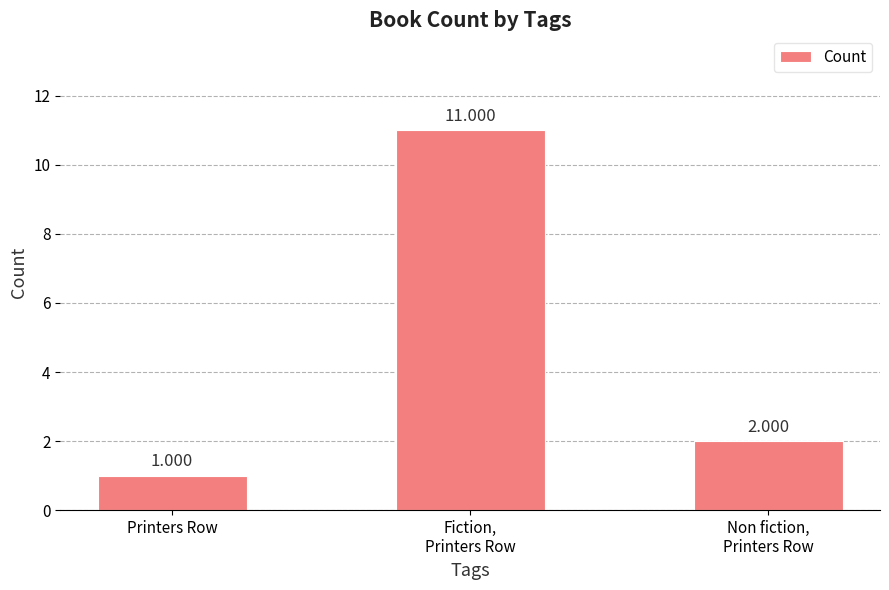

The chart shows a value of 11 at Fiction,
Printers Row. True or false?

True